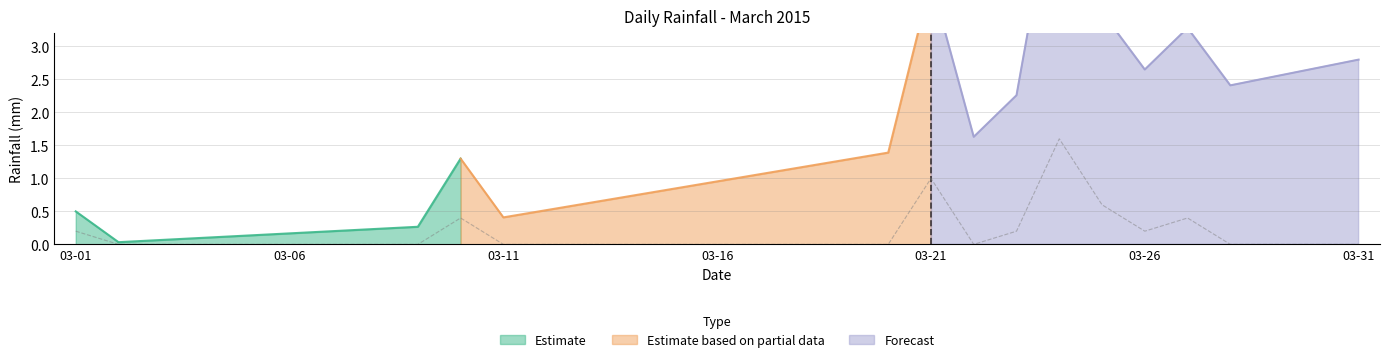

Which label corresponds to the largest value in the chart?

2015-03-24